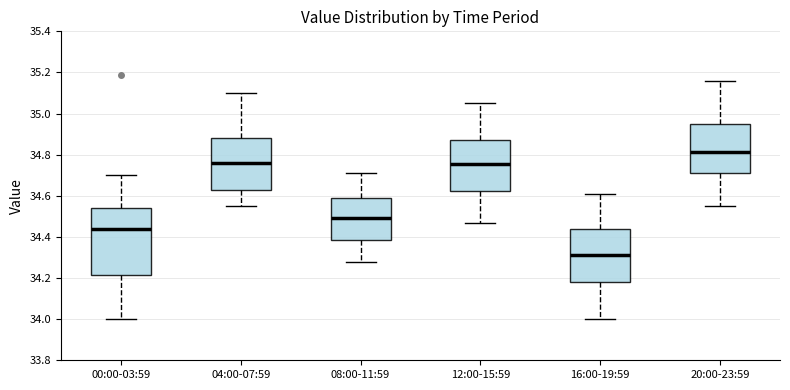

Which box's median line is the lowest?

16:00-19:59